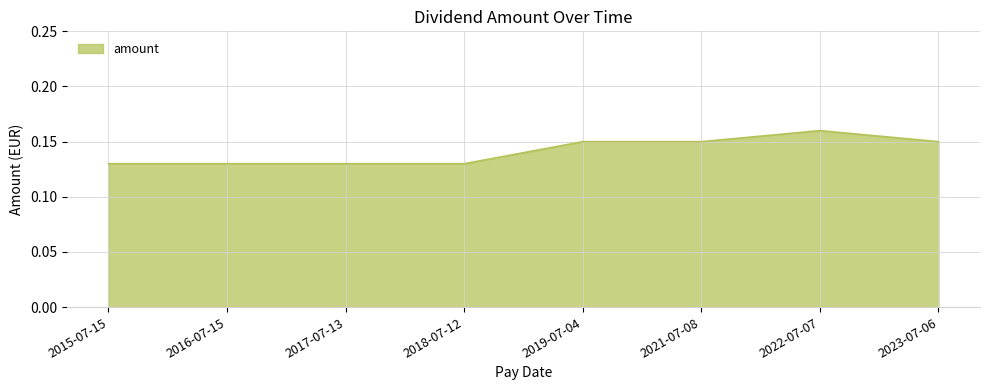

What is the sum of all values?

1.1